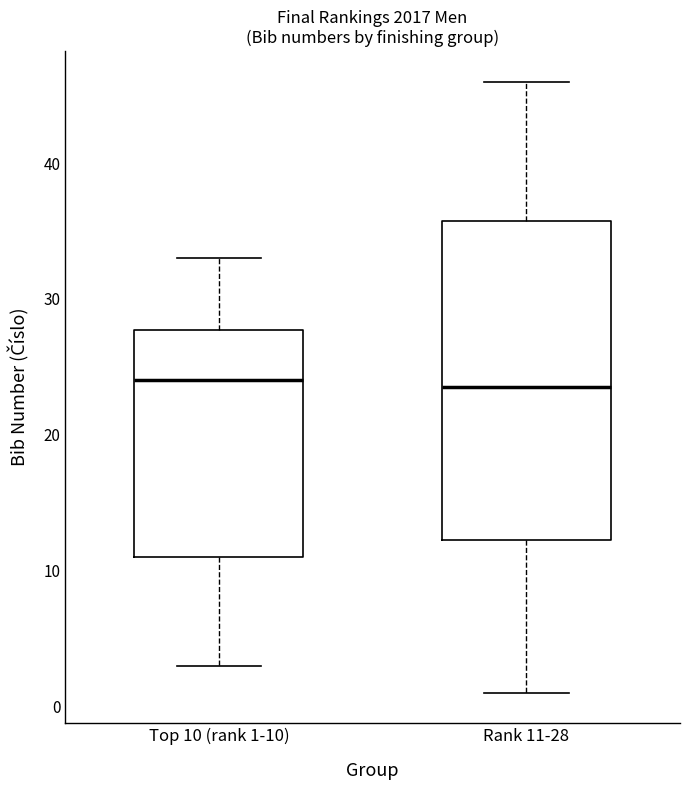

Where is the upper edge of the box for Rank 11-28 on the y-axis? The values are not printed on the chart, so give them approximately, as read against the axis.

36